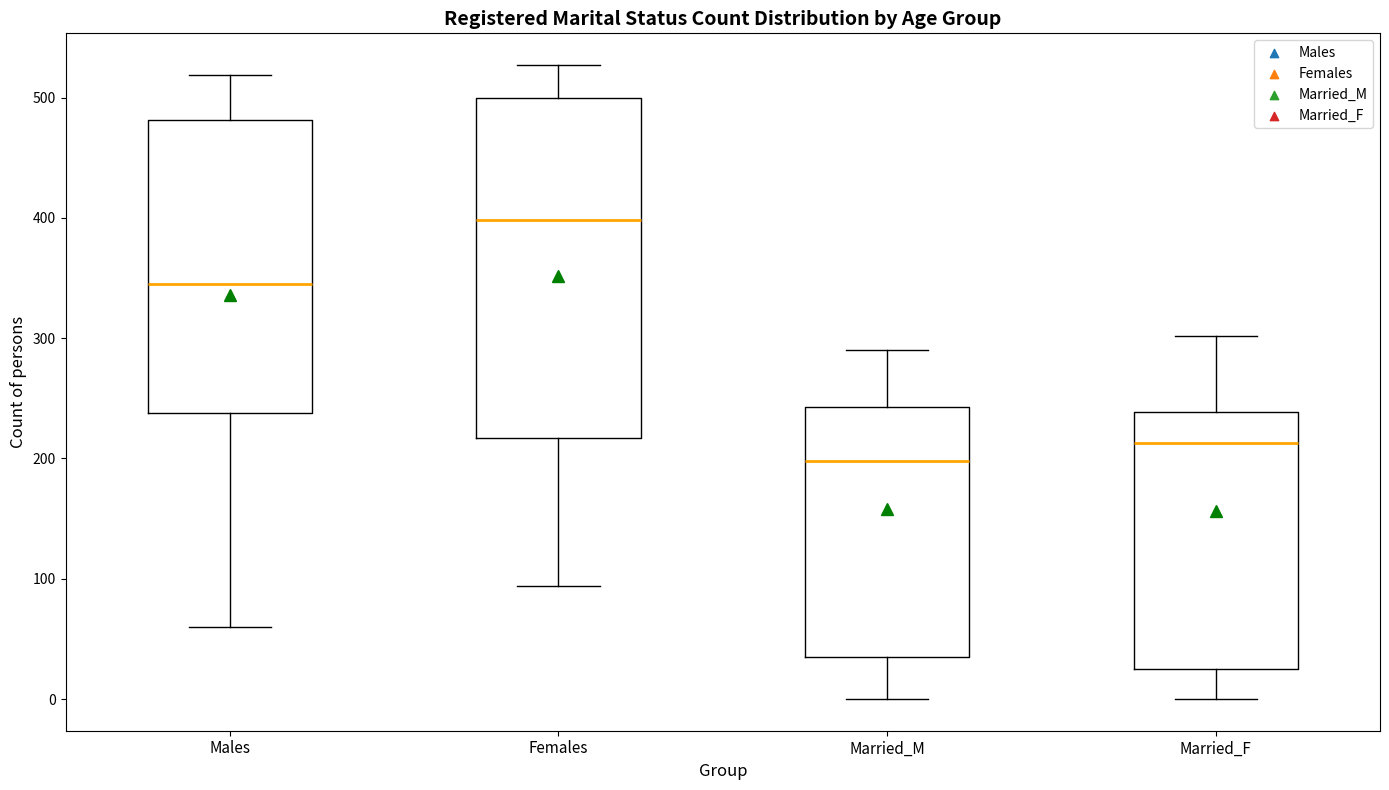

Which box is the tallest, from its lower edge to its upper edge?

Females